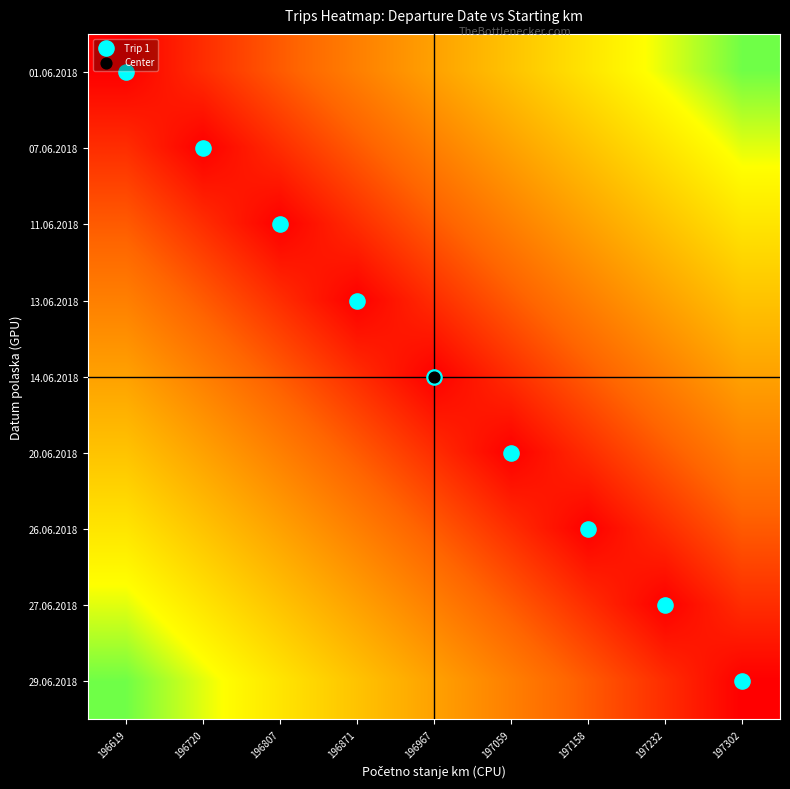

Count the number of categories in the chart.

9